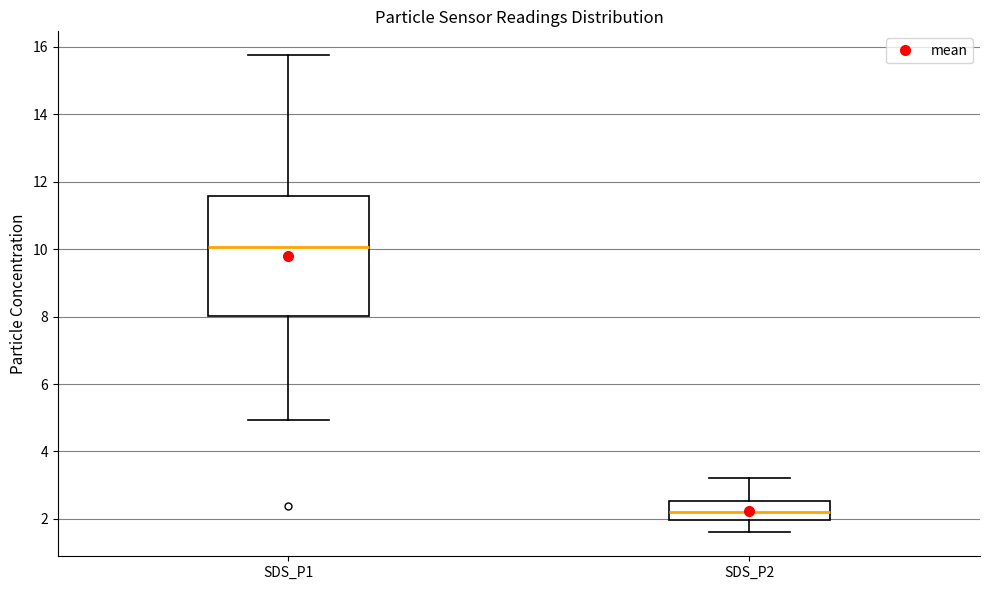

Which box is the tallest, from its lower edge to its upper edge?

SDS_P1